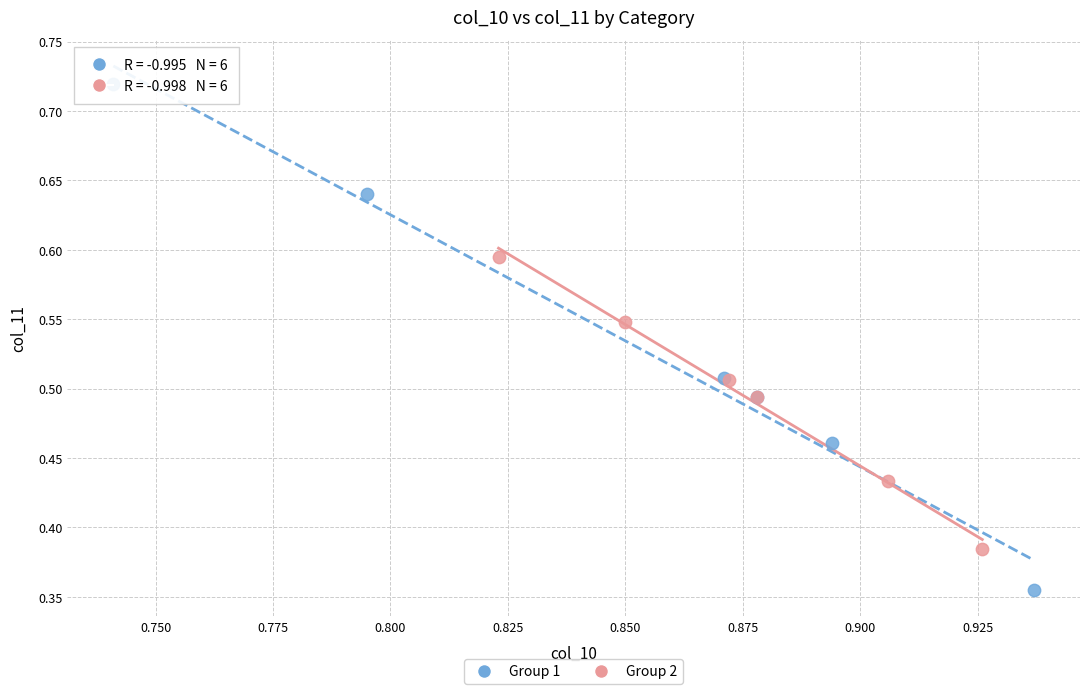

Which series contains the lowest Y value?

Group 1